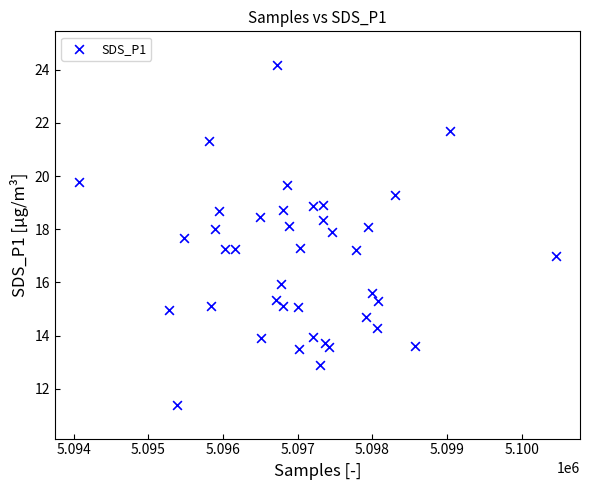

What is the range of Y values (max minus min)?

12.8